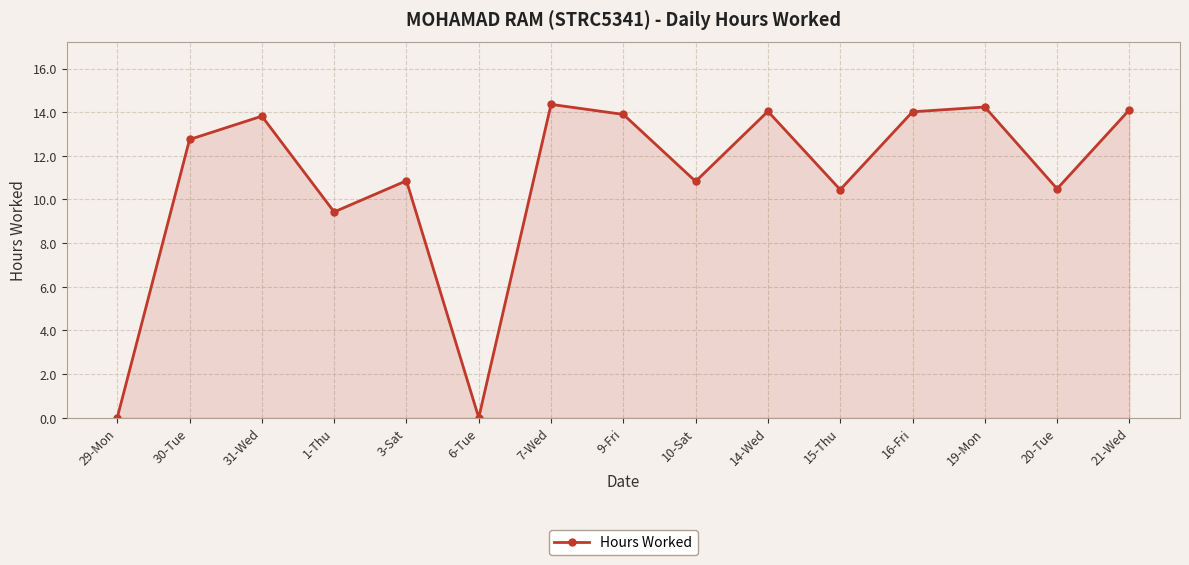

What is the maximum value shown in the chart?

14.4